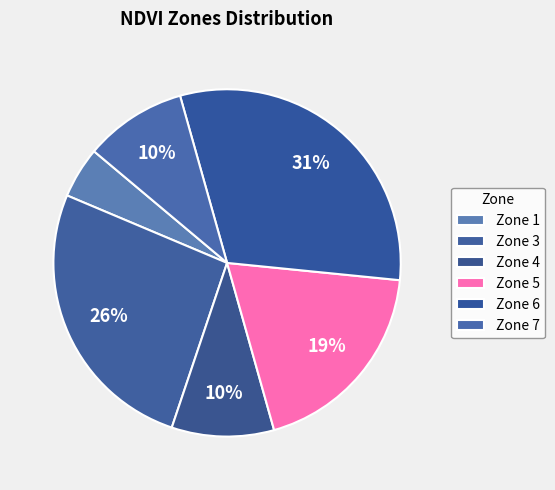

Between Zone 7 and Zone 1, which is larger?

Zone 7